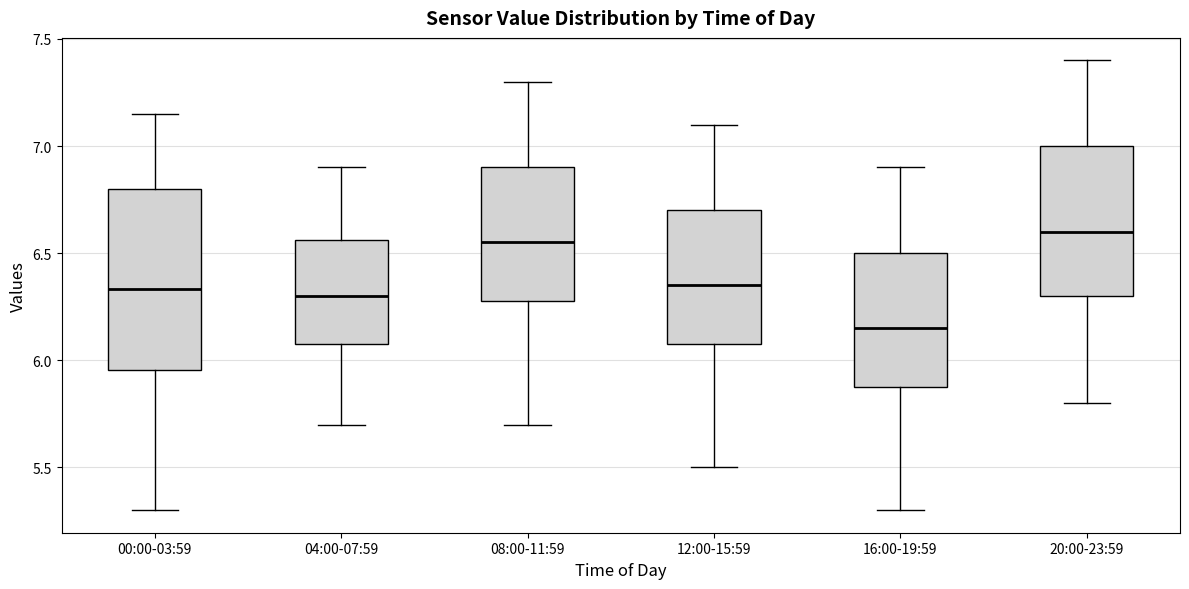

Reading left to right, transcribe this box plot: for each box, give where its median line is, the range the box spans, and where its two whiskers end, as read against the y-axis. The values are not printed on the chart, so give them approximately, as read against the axis.

00:00-03:59: median 6.35, box 5.95 to 6.80, whiskers 5.30 to 7.15
04:00-07:59: median 6.30, box 6.10 to 6.55, whiskers 5.70 to 6.90
08:00-11:59: median 6.55, box 6.30 to 6.90, whiskers 5.70 to 7.30
12:00-15:59: median 6.35, box 6.10 to 6.70, whiskers 5.50 to 7.10
16:00-19:59: median 6.15, box 5.90 to 6.50, whiskers 5.30 to 6.90
20:00-23:59: median 6.60, box 6.30 to 7.00, whiskers 5.80 to 7.40